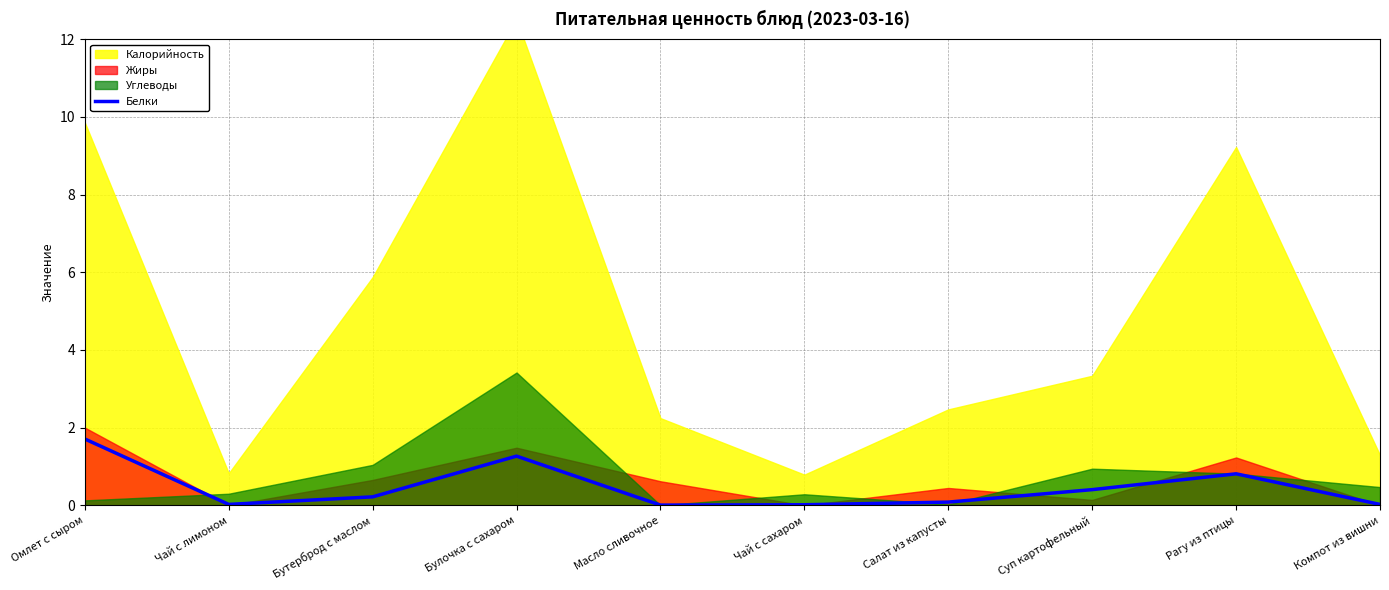

What is the sum of all values?

4.6